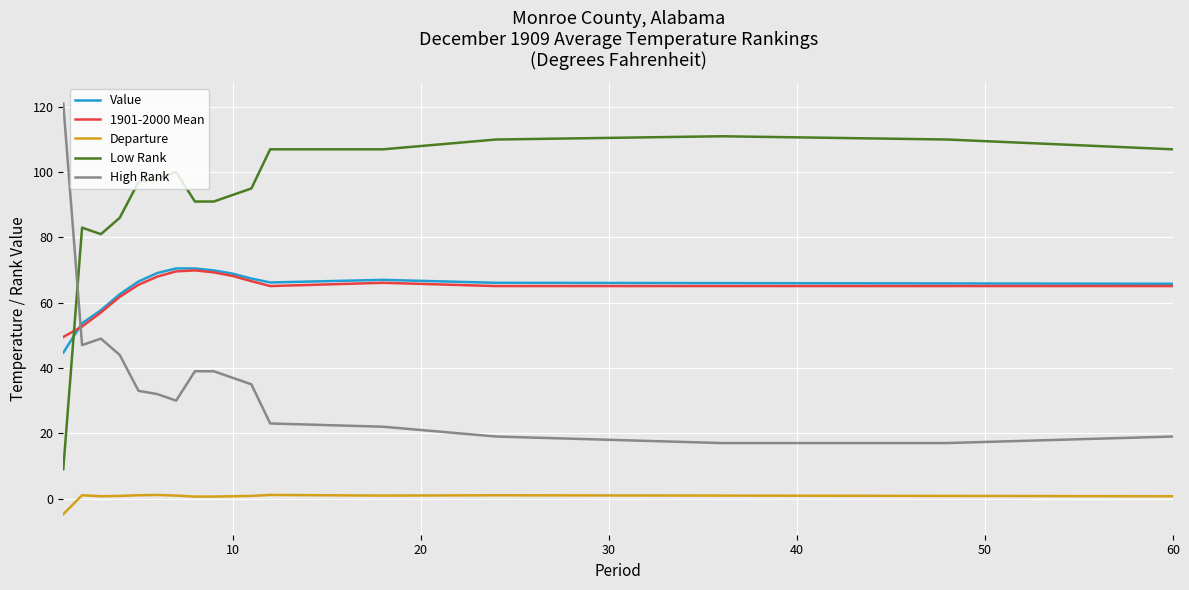

How many lines are shown in the chart?

5